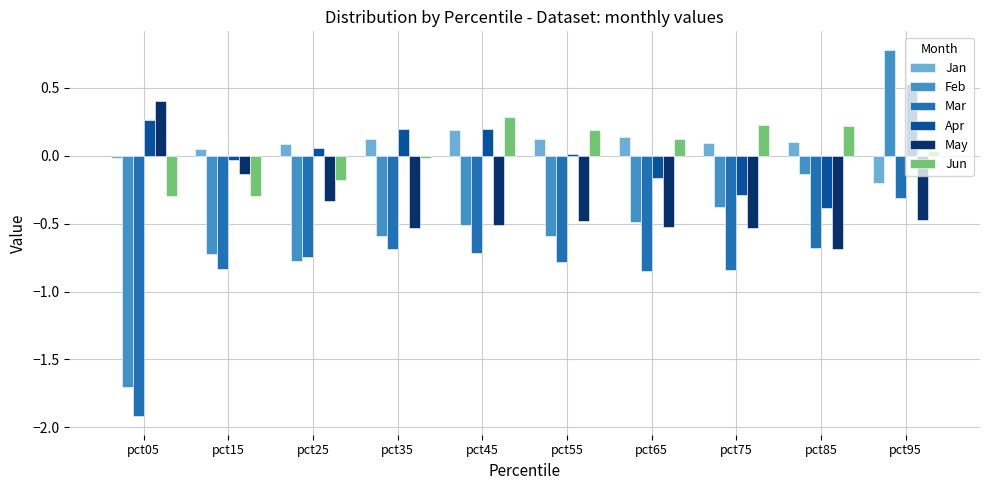

What is the difference between the second highest and minimum values in the Mar series?

1.2